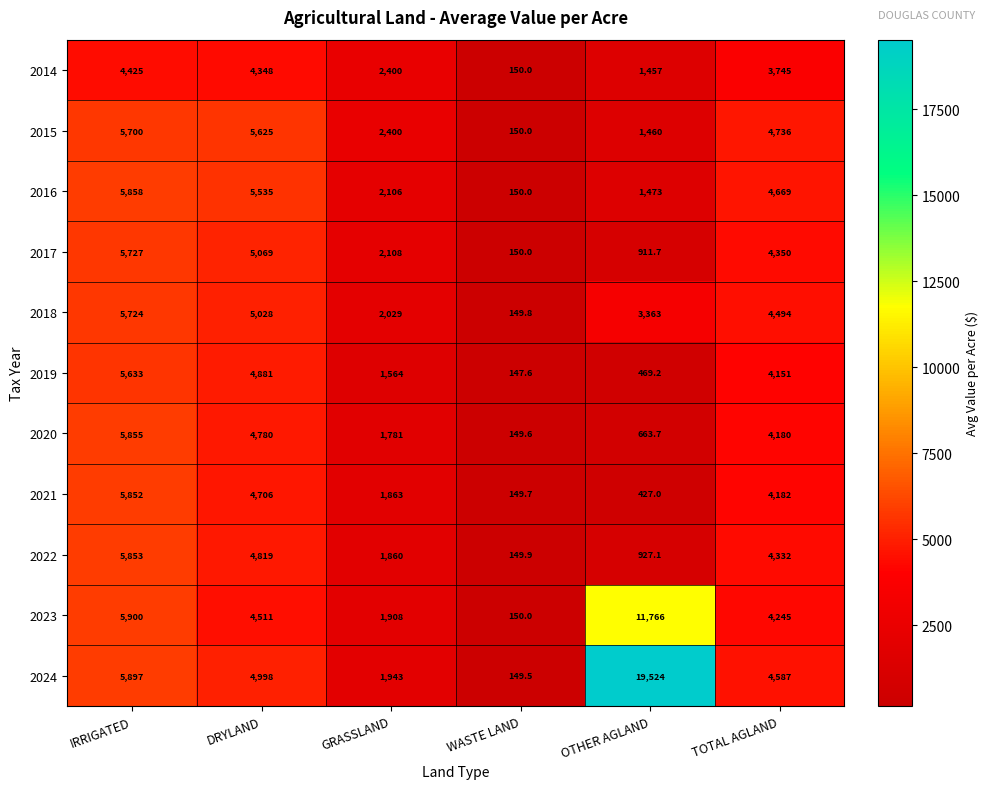

What is the lowest value of the 2016 series?

150.0